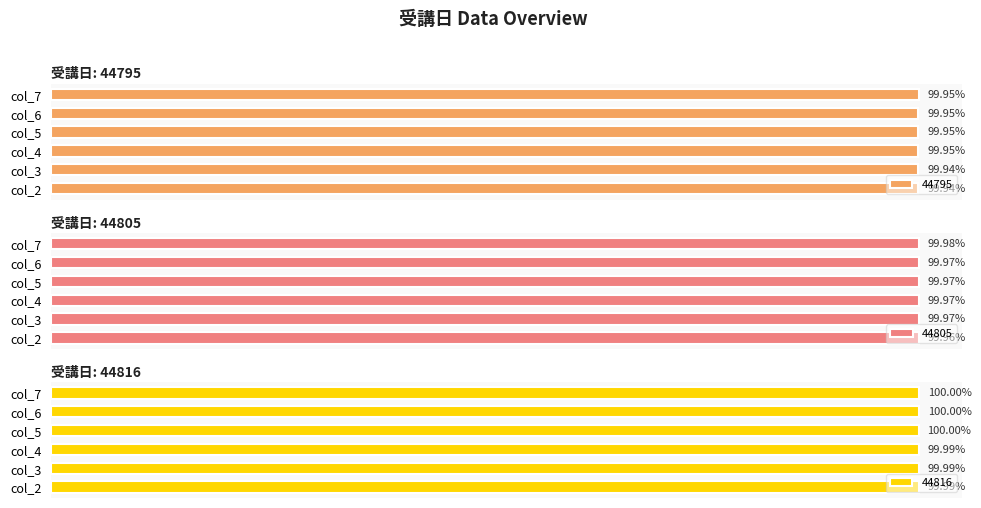

Reading right to left, transcribe all the data shown in this chart.

44795: 100.0	100.0	99.9	99.9	99.9	99.9
44805: 100.0	100.0	100.0	100.0	100.0	100.0
44816: 100.0	100.0	100.0	100.0	100.0	100.0